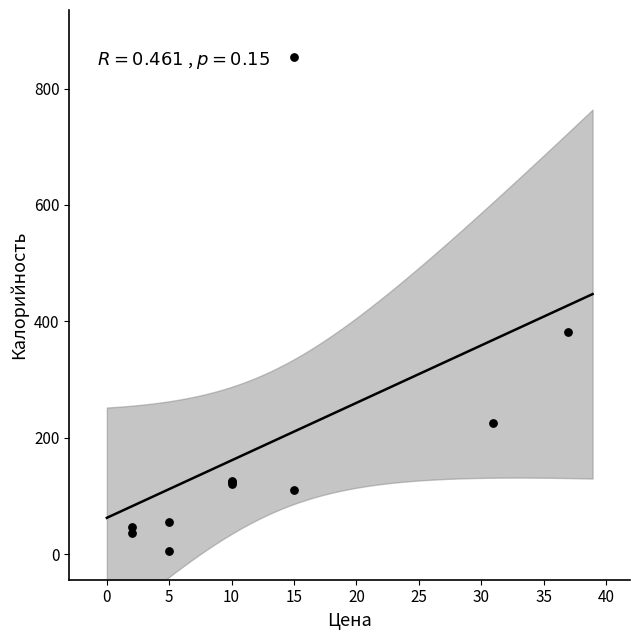

What Y value in the scatter plot is closest to 430?

382